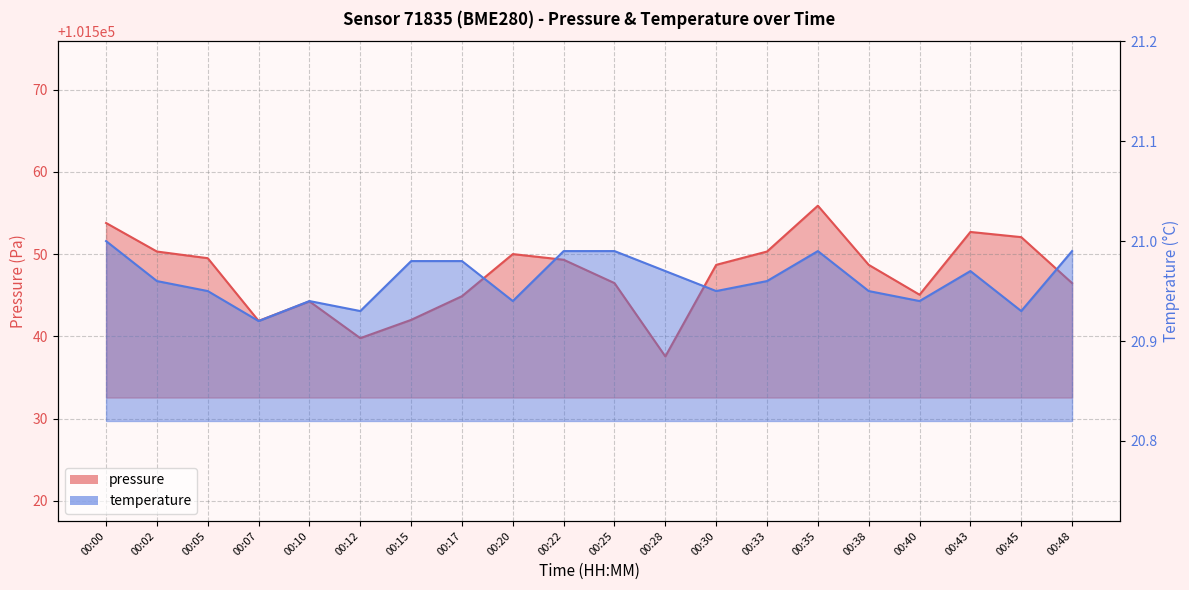

List the series in order of their overall mean, lowest first.

temperature, pressure